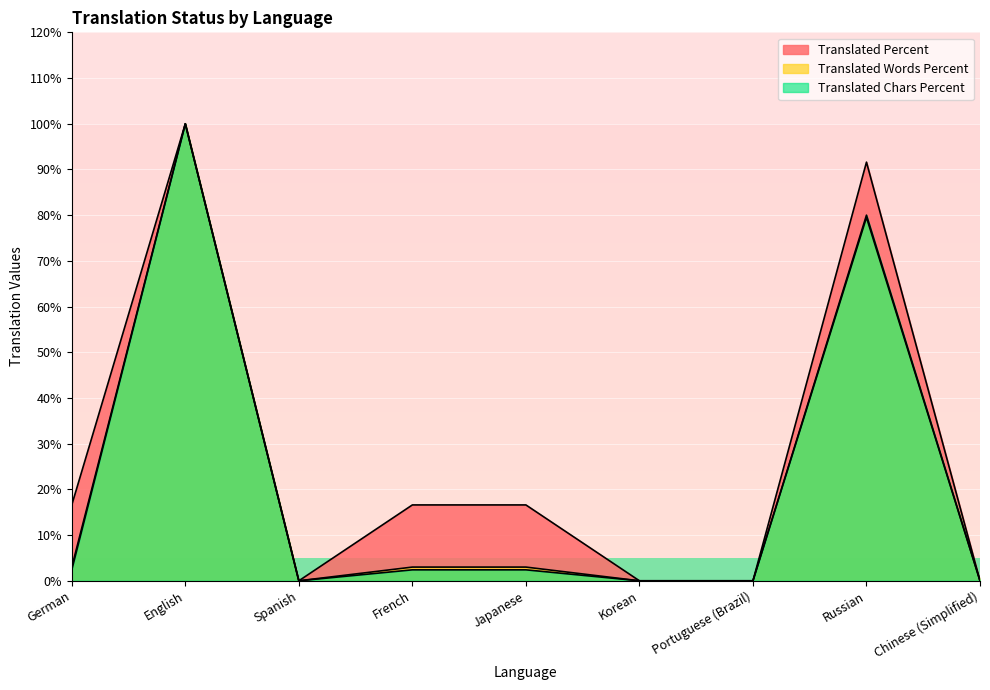

Which series has the largest total across all categories?

translated